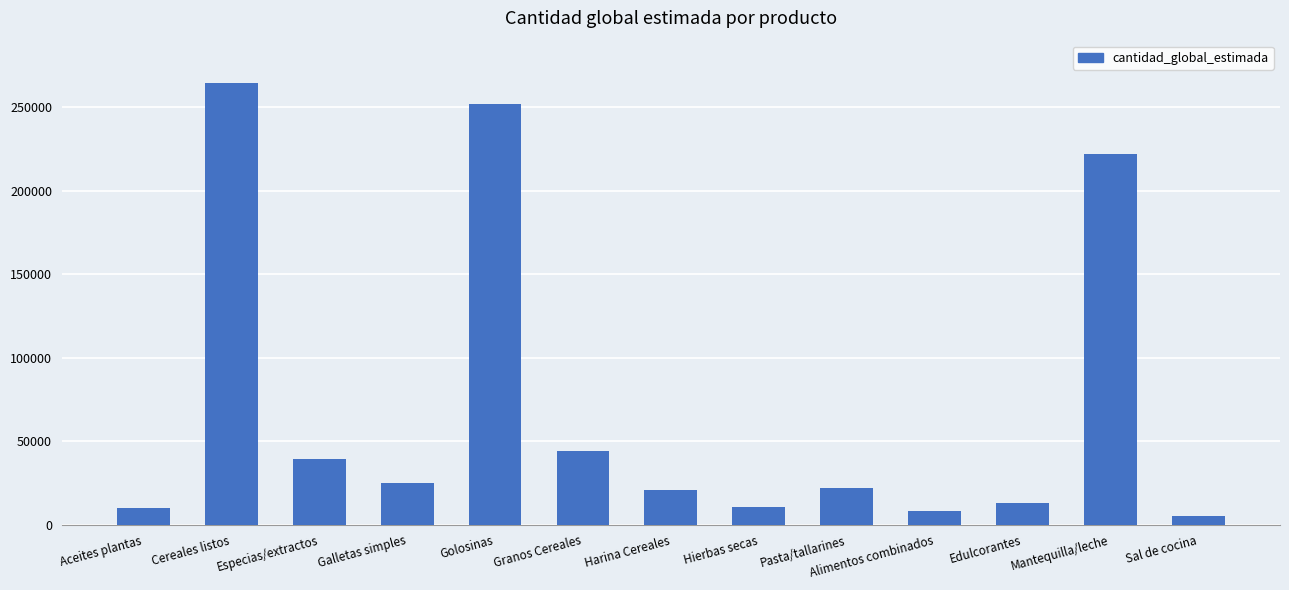

What is the ratio of the value at Harina Cereales to the value at Mantequilla/leche?

0.1